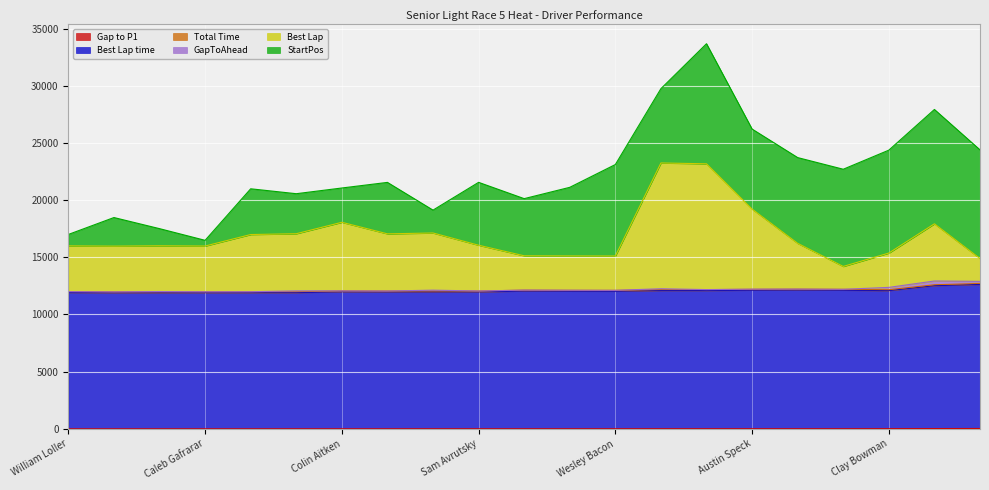

True or false: Gap to P1 and Total Time intersect in this chart.

False